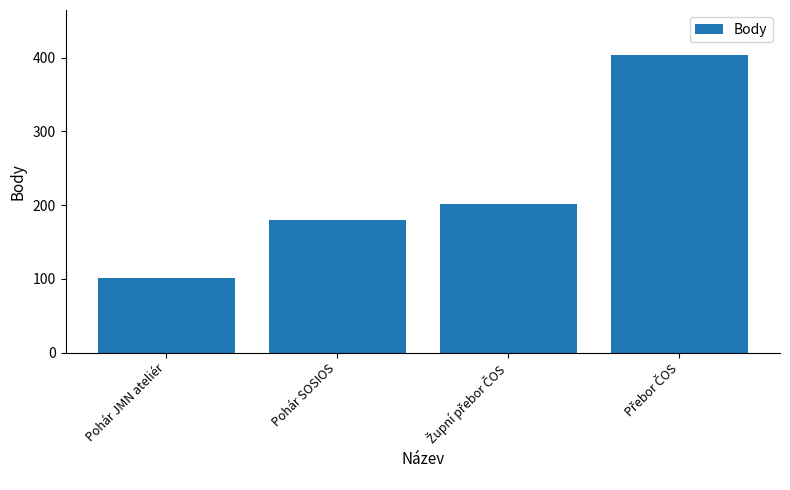

What is the label of the 4th bar from the right?

Pohár JMN ateliér